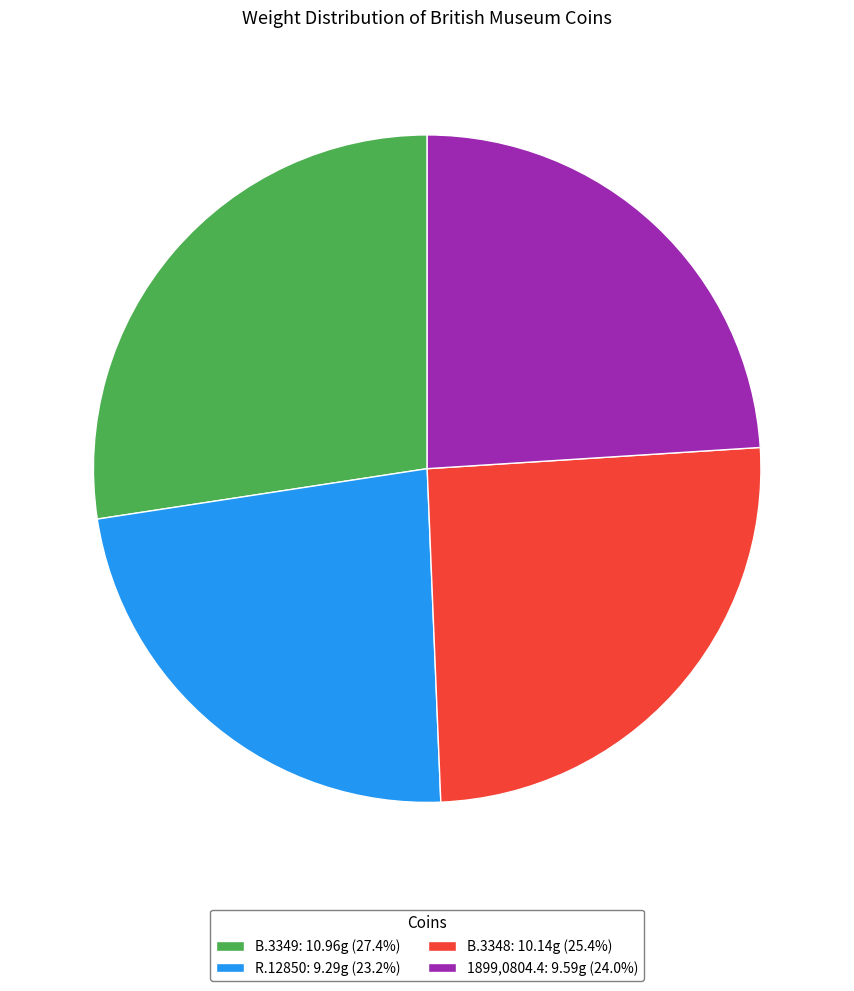

Does any single category account for the majority?

No